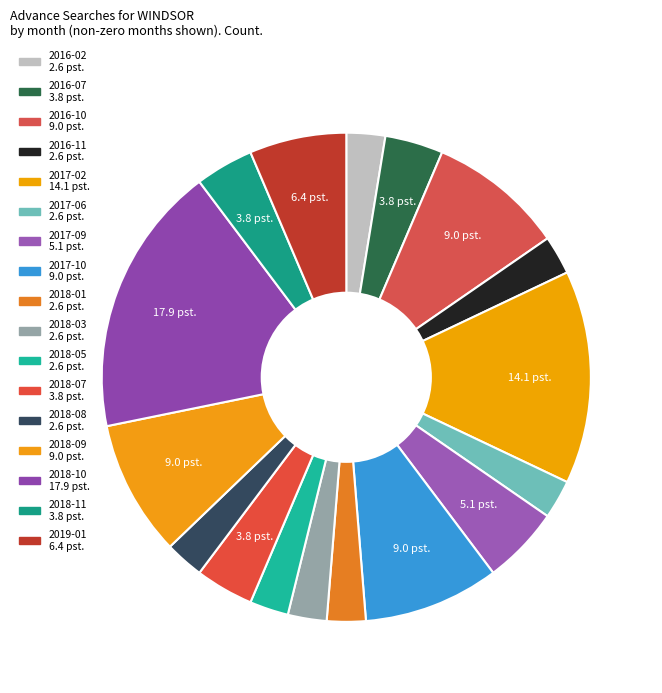

How many segments does this pie chart have?

17